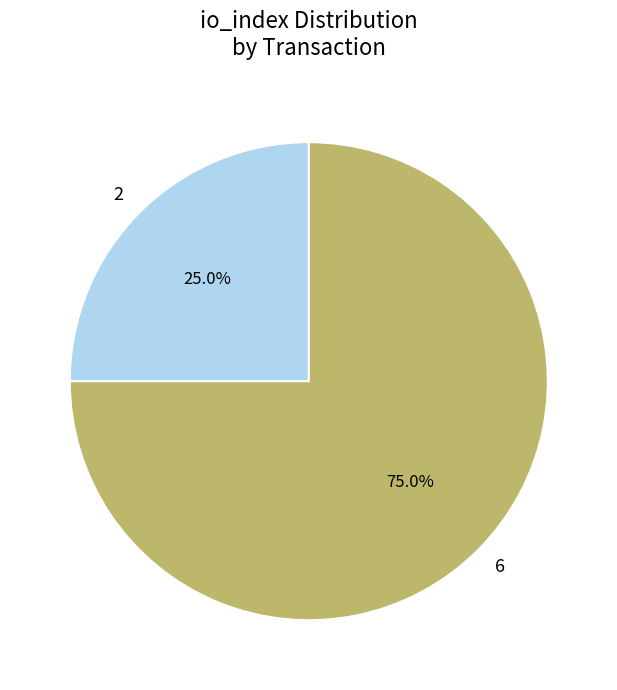

Combined, what portion of the pie is 6 and 2?

100.0%